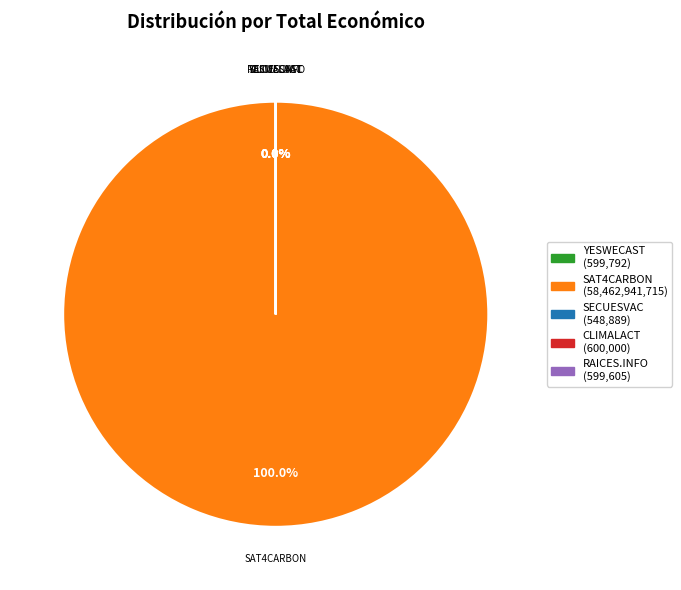

Which category accounts for the majority?

SAT4CARBON